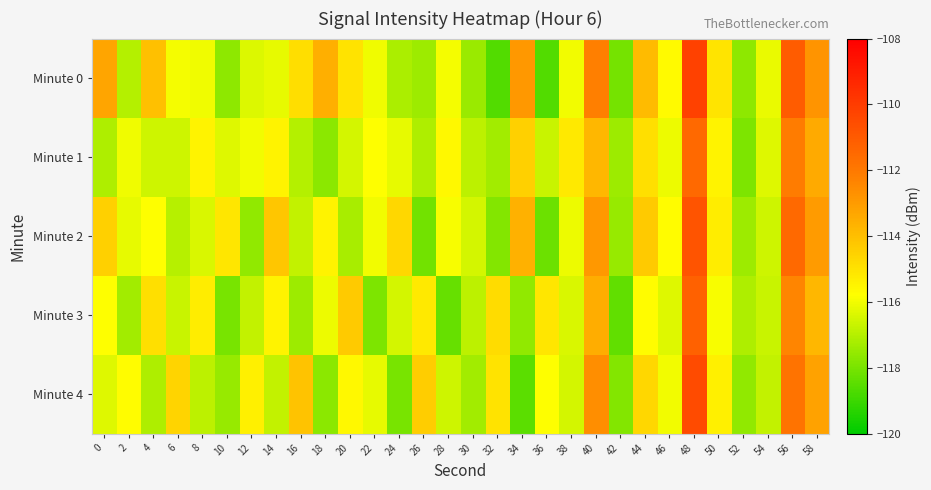

Reading left to right, list all the values displayed in this chart.

Minute 0: 0=-113.3	2=-117.0	4=-114.0	6=-116.0	8=-116.0	10=-117.6	12=-116.4	14=-116.2	16=-114.9	18=-113.5	20=-115.0	22=-116.0	24=-117.1	26=-117.4	28=-115.9	30=-117.4	32=-118.6	34=-112.9	36=-118.6	38=-116.0	40=-112.2	42=-118.1	44=-113.9	46=-115.7	48=-110.2	50=-115.1	52=-117.6	54=-116.1	56=-111.1	58=-112.8
Minute 1: 0=-117.1	2=-116.1	4=-116.6	6=-116.6	8=-115.5	10=-116.3	12=-116.0	14=-115.5	16=-117.0	18=-117.7	20=-116.5	22=-115.8	24=-116.2	26=-117.1	28=-115.6	30=-116.9	32=-117.3	34=-114.5	36=-116.7	38=-115.2	40=-113.8	42=-117.4	44=-114.9	46=-116.1	48=-111.5	50=-115.5	52=-117.9	54=-116.3	56=-112.1	58=-113.4
Minute 2: 0=-114.5	2=-116.2	4=-115.8	6=-117.0	8=-116.4	10=-115.1	12=-117.6	14=-114.2	16=-116.8	18=-115.5	20=-117.2	22=-116.0	24=-114.7	26=-118.1	28=-115.9	30=-116.5	32=-117.8	34=-113.6	36=-118.2	38=-116.1	40=-112.9	42=-117.5	44=-114.3	46=-115.7	48=-110.8	50=-115.3	52=-117.4	54=-116.6	56=-111.5	58=-113.0
Minute 3: 0=-115.8	2=-117.3	4=-114.9	6=-116.7	8=-115.3	10=-118.0	12=-116.8	14=-115.5	16=-117.4	18=-116.1	20=-114.3	22=-117.9	24=-116.5	26=-115.2	28=-118.3	30=-116.9	32=-114.8	34=-117.6	36=-115.1	38=-116.4	40=-113.5	42=-118.4	44=-115.7	46=-116.3	48=-111.2	50=-115.9	52=-117.1	54=-116.7	56=-112.4	58=-113.8
Minute 4: 0=-116.3	2=-115.7	4=-117.1	6=-114.6	8=-116.9	10=-117.5	12=-115.4	14=-116.8	16=-114.1	18=-117.7	20=-115.6	22=-116.2	24=-118.0	26=-114.4	28=-116.6	30=-117.3	32=-115.0	34=-118.5	36=-115.8	38=-116.5	40=-112.6	42=-117.8	44=-114.7	46=-116.0	48=-110.5	50=-115.4	52=-117.6	54=-116.8	56=-111.8	58=-113.2